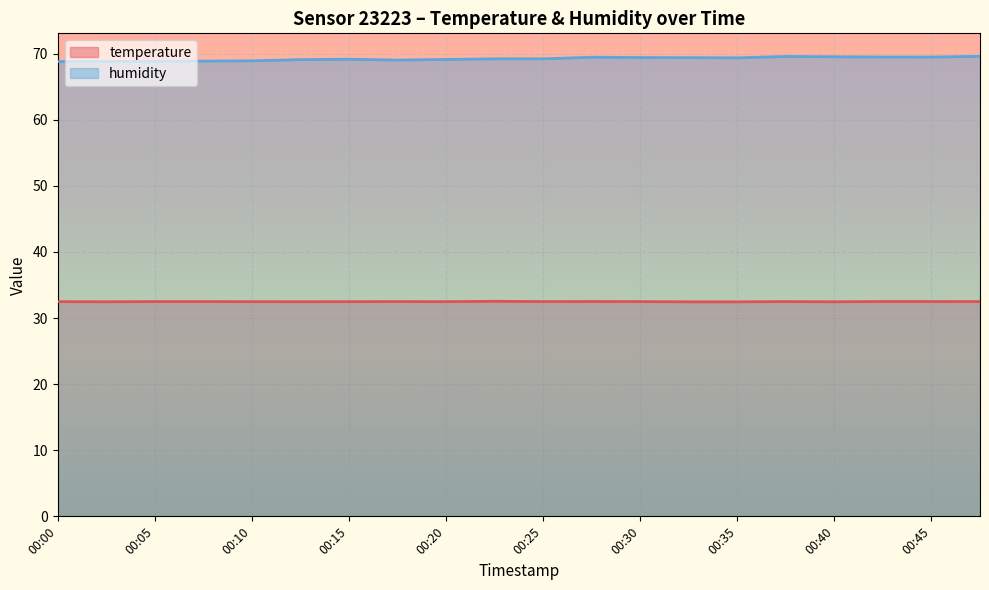

What is the value of the temperature point at the 1st from the left?

32.5